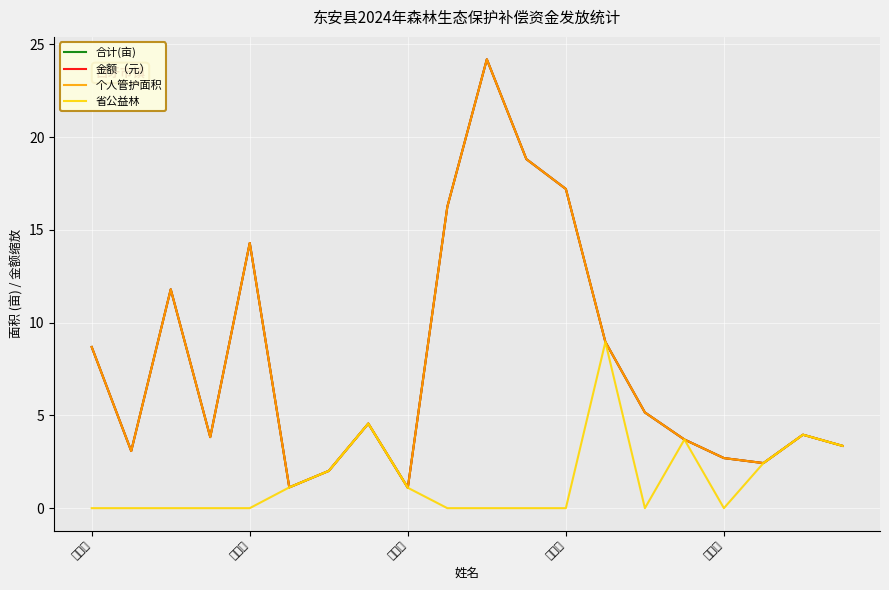

What are all the series names shown in the legend?

合计(亩), 金额（元）, 个人管护面积, 省公益林